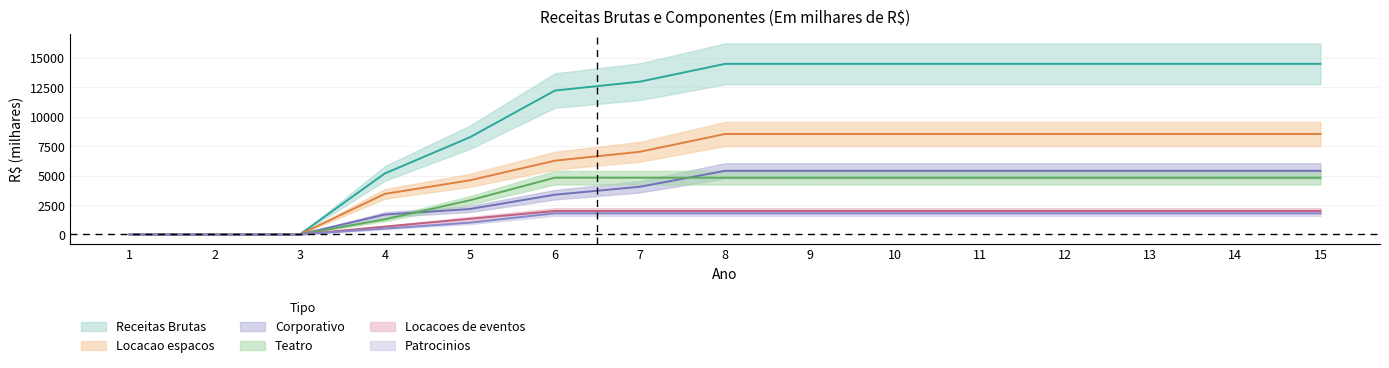

What are all the series names shown in the legend?

Receitas Brutas, Locacao espacos, Corporativo, Teatro, Locacoes de eventos, Patrocinios